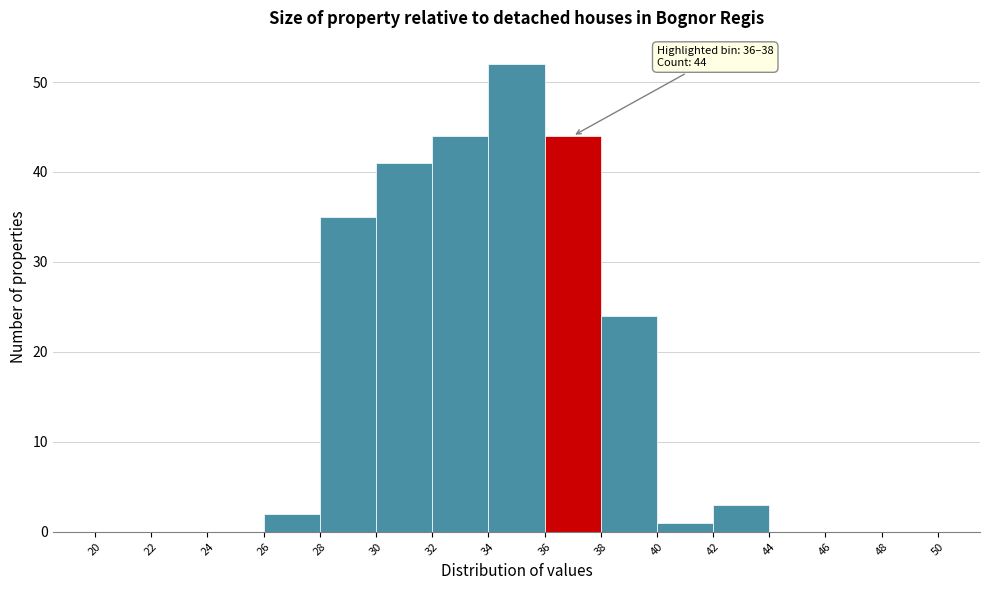

Over which range of the x-axis is the bar tallest?

34 to 36